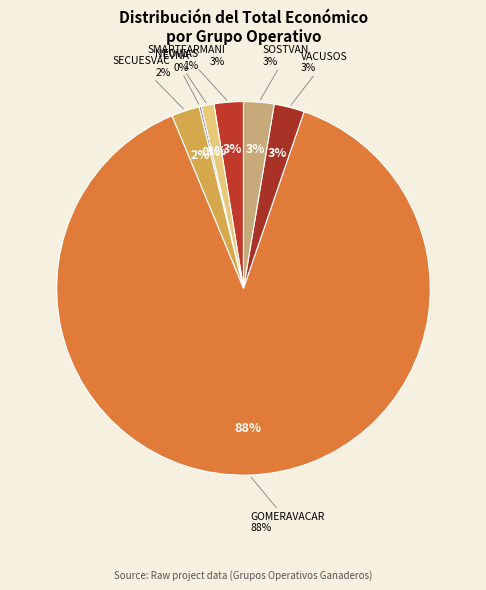

Is the sum of EVNA and VACUSOS greater than half?

No